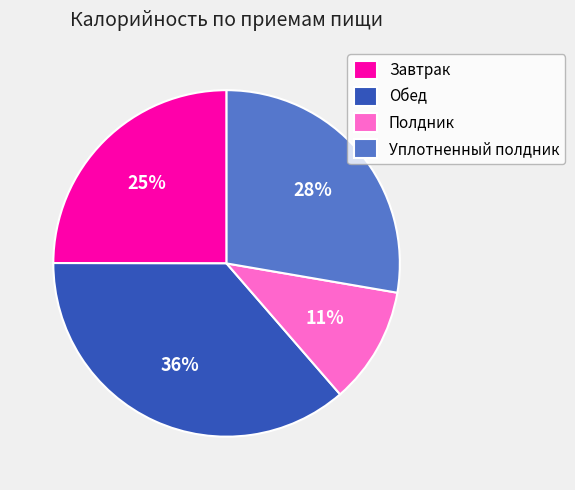

How many slices are in this pie chart?

4